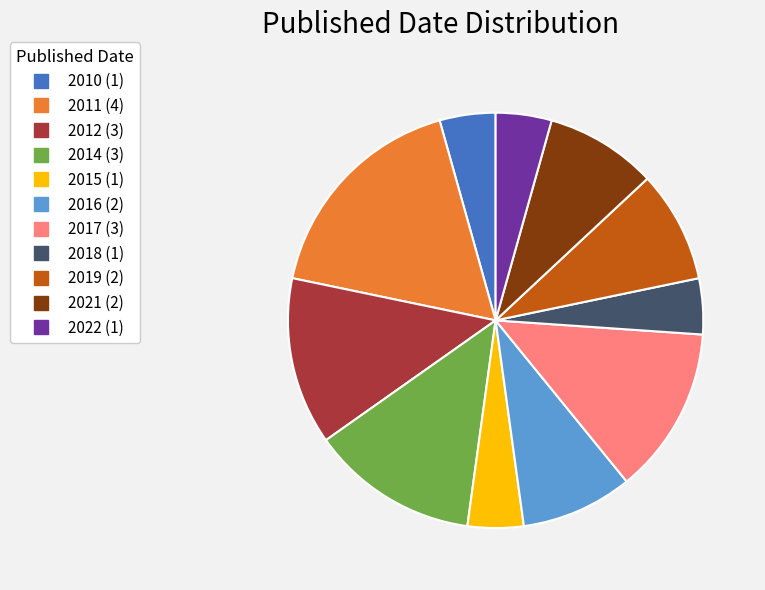

Is the sum of 2019 and 2014 greater than half?

No